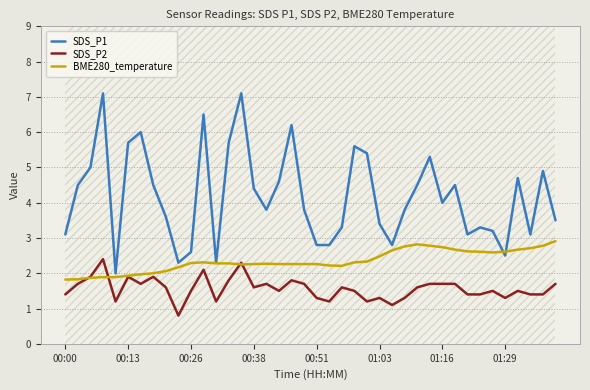

What is the approximate value of SDS_P1 at 31?

4.5